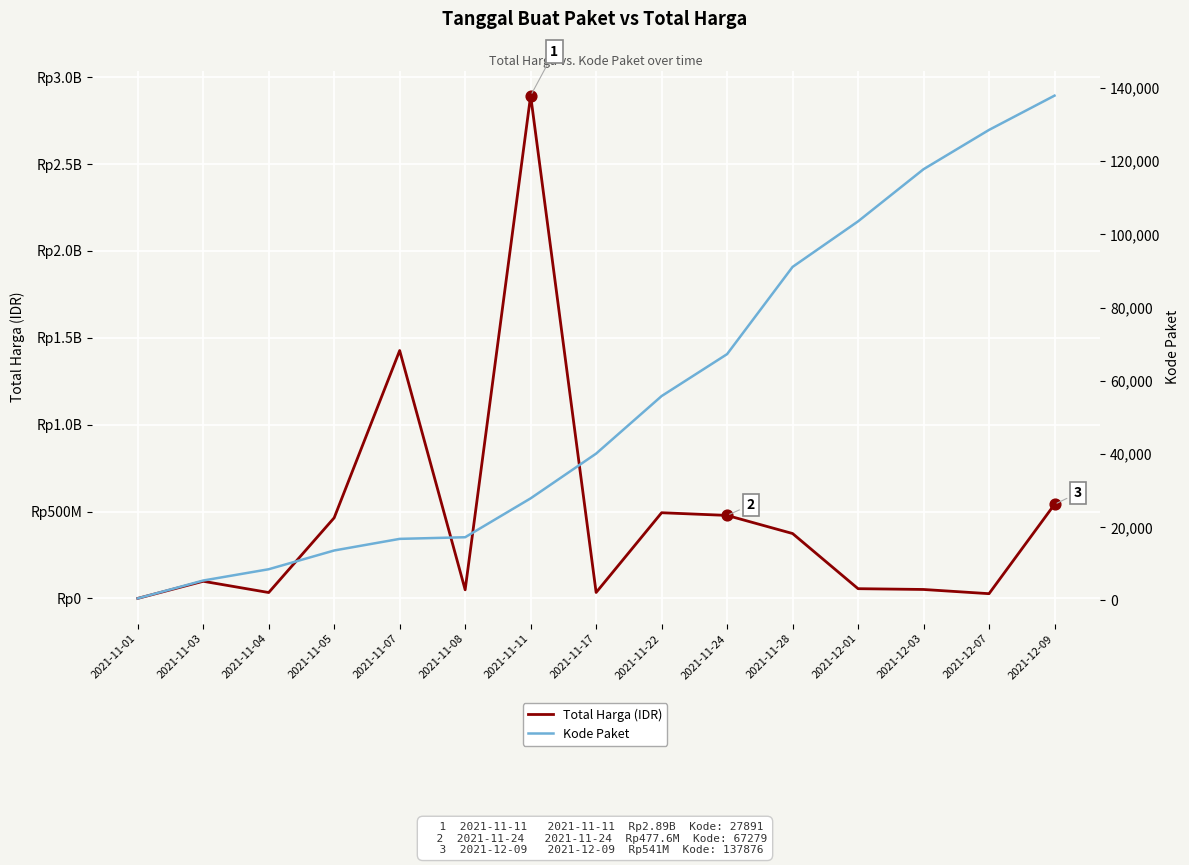

Which series has the largest total across all categories?

Total Harga (IDR)